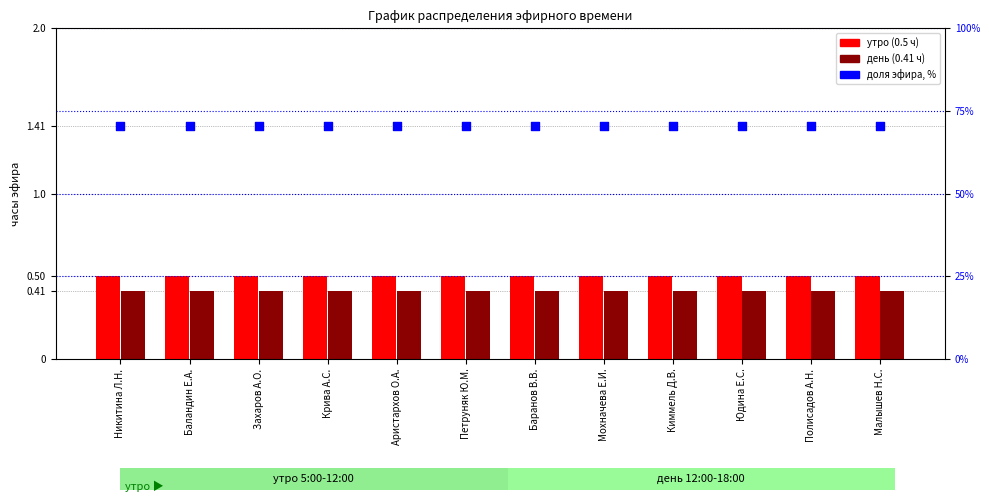

At which category is the sum across all series the highest?

Никитина Л.Н.